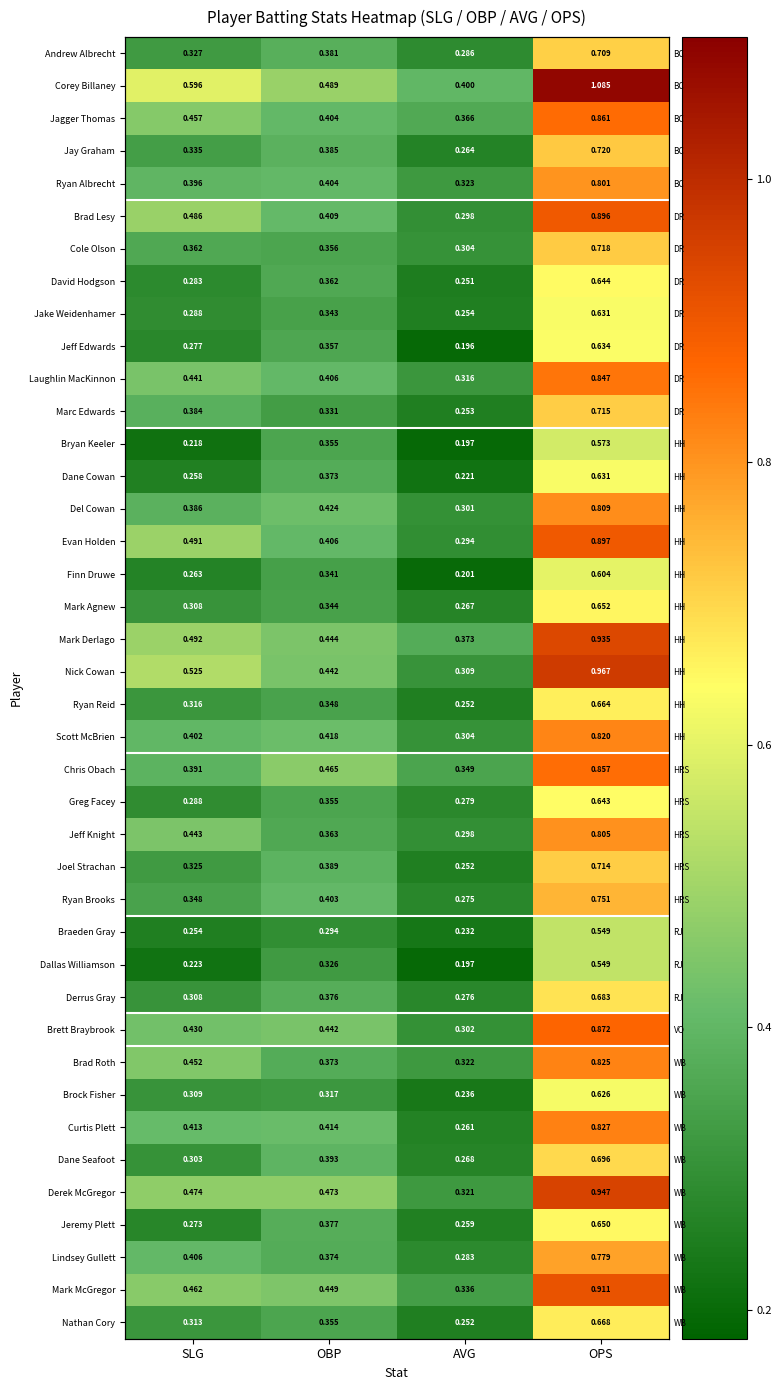

Which category has the highest value across all series?

OPS